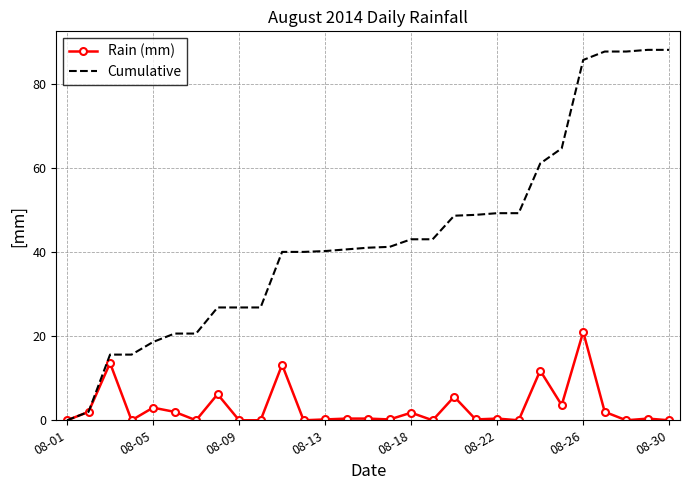

List the series in order of their peak value, lowest first.

Rain (mm), Cumulative